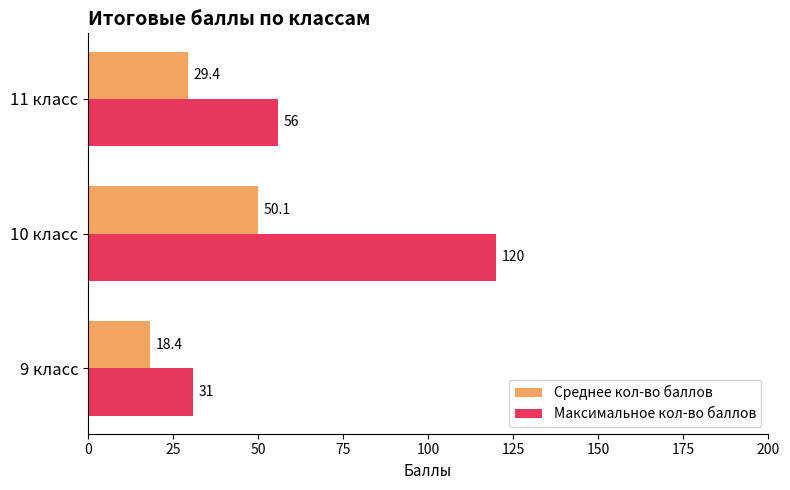

Count the number of data series in this chart.

2